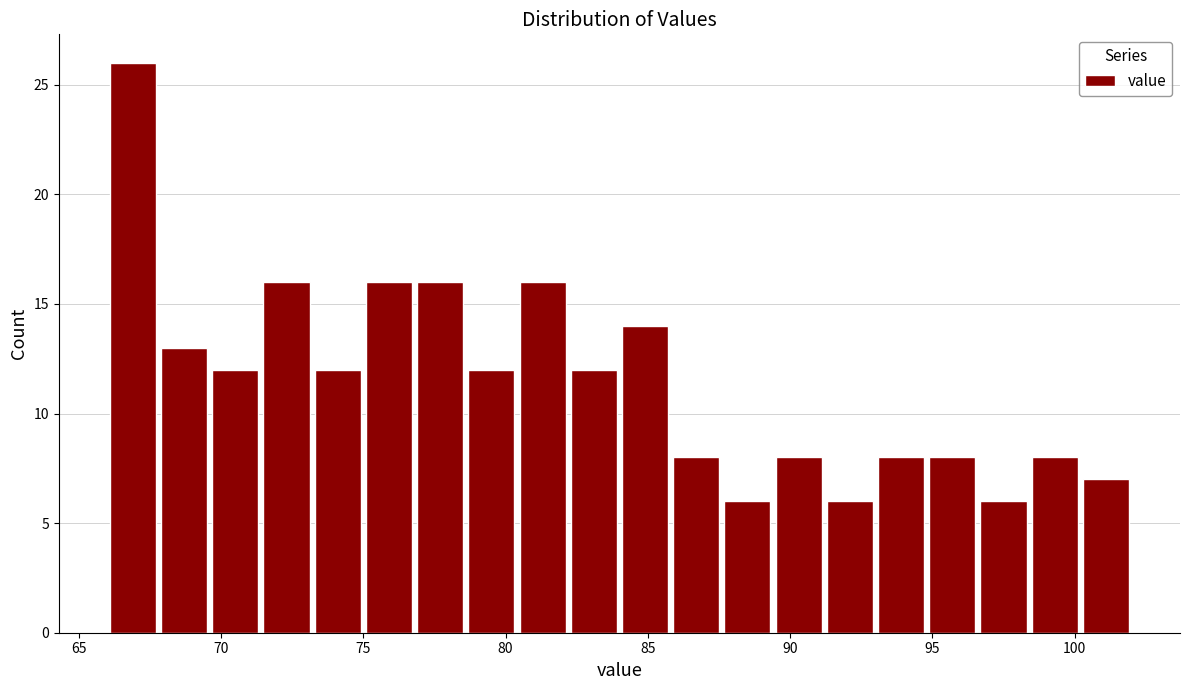

Around what value on the x-axis is the tallest bar? Give the approximate position of its centre, as read against the axis.

67.0